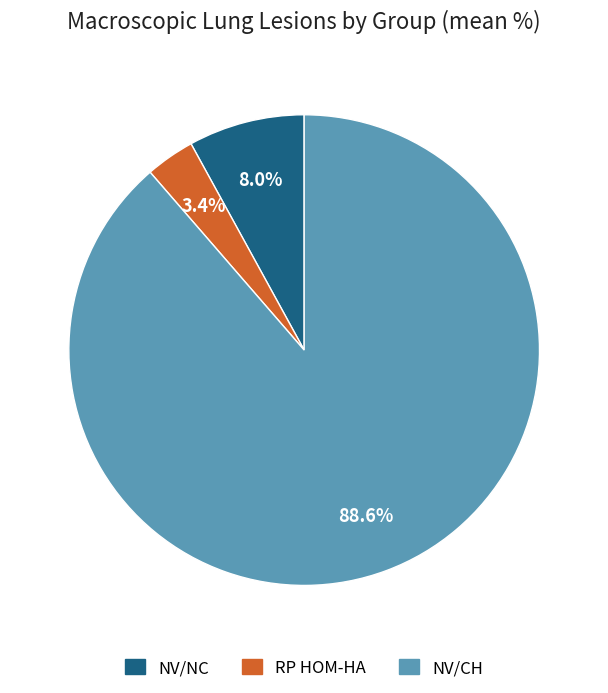

Rank the categories by value from highest to lowest.

NV/CH, NV/NC, RP HOM-HA